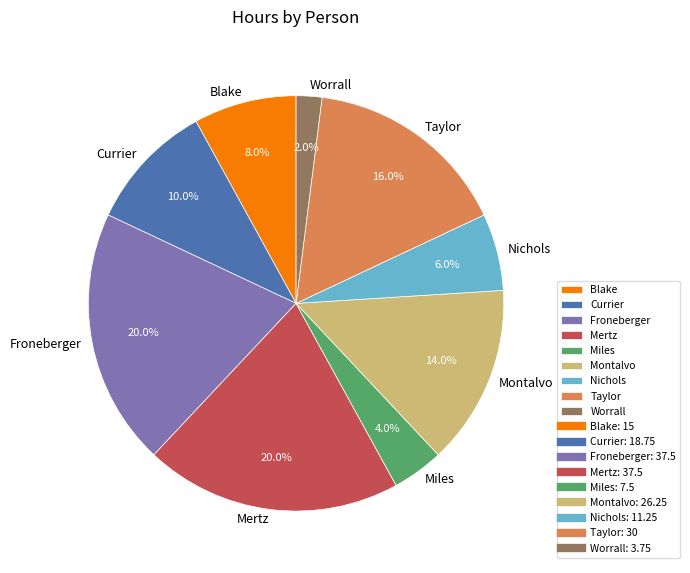

Approximately how many times larger is the value at Montalvo compared to Worrall?

7.0